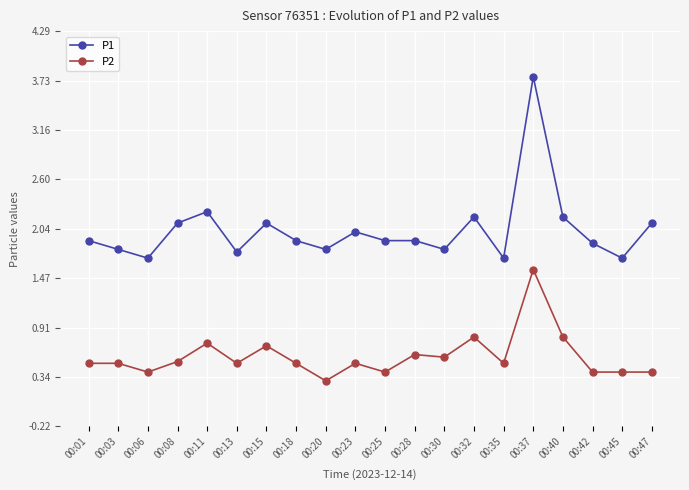

Reading right to left, extract all data points from this chart.

P1: 00:47=2.1	00:45=1.7	00:42=1.9	00:40=2.2	00:37=3.8	00:35=1.7	00:32=2.2	00:30=1.8	00:28=1.9	00:25=1.9	00:23=2.0	00:20=1.8	00:18=1.9	00:15=2.1	00:13=1.8	00:11=2.2	00:08=2.1	00:06=1.7	00:03=1.8	00:01=1.9
P2: 00:47=0.4	00:45=0.4	00:42=0.4	00:40=0.8	00:37=1.6	00:35=0.5	00:32=0.8	00:30=0.6	00:28=0.6	00:25=0.4	00:23=0.5	00:20=0.3	00:18=0.5	00:15=0.7	00:13=0.5	00:11=0.7	00:08=0.5	00:06=0.4	00:03=0.5	00:01=0.5